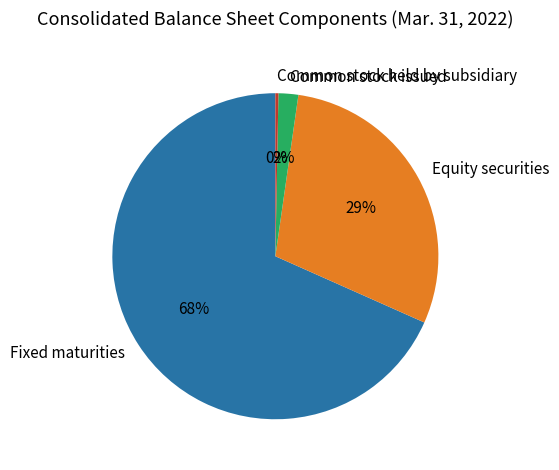

Which category accounts for the majority?

Fixed maturities